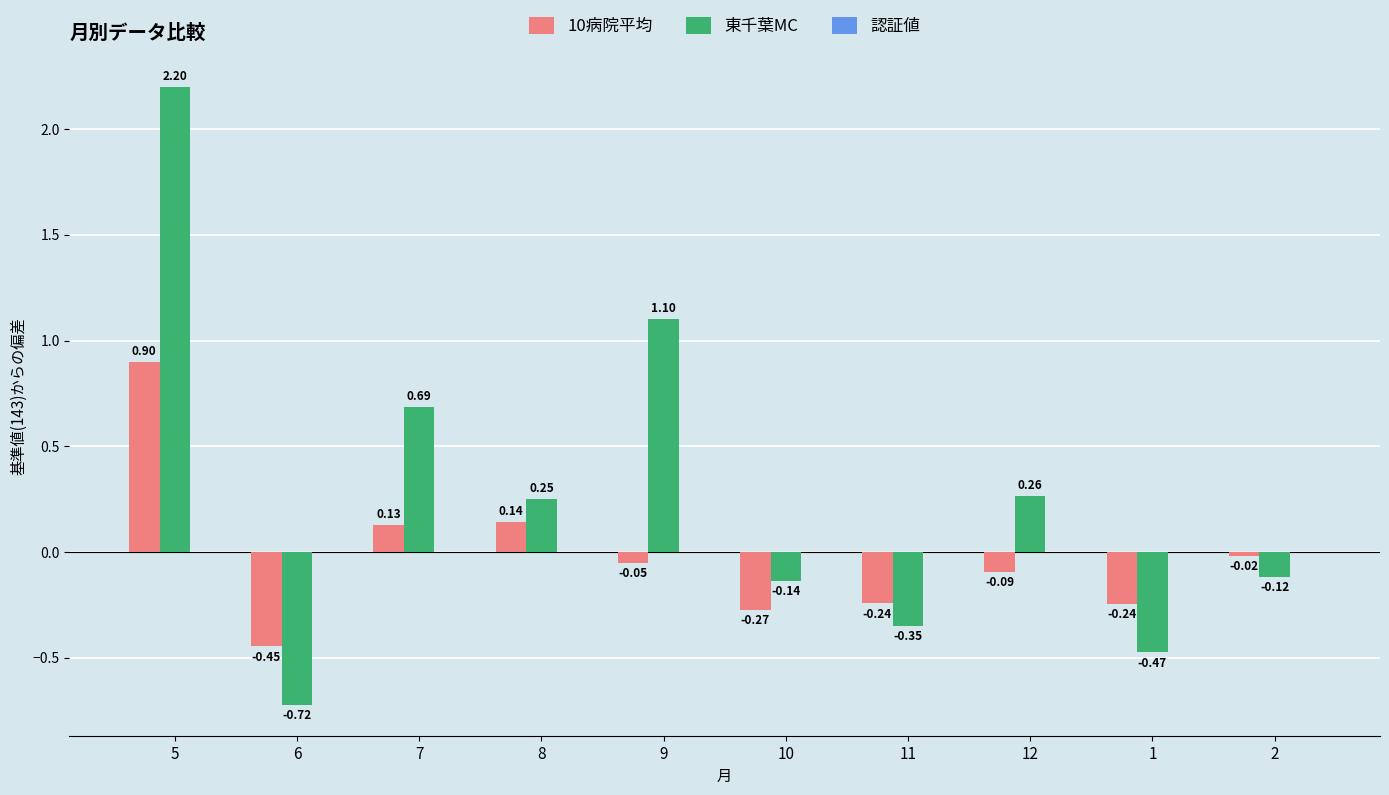

At how many categories does at least one series exceed 0?

5